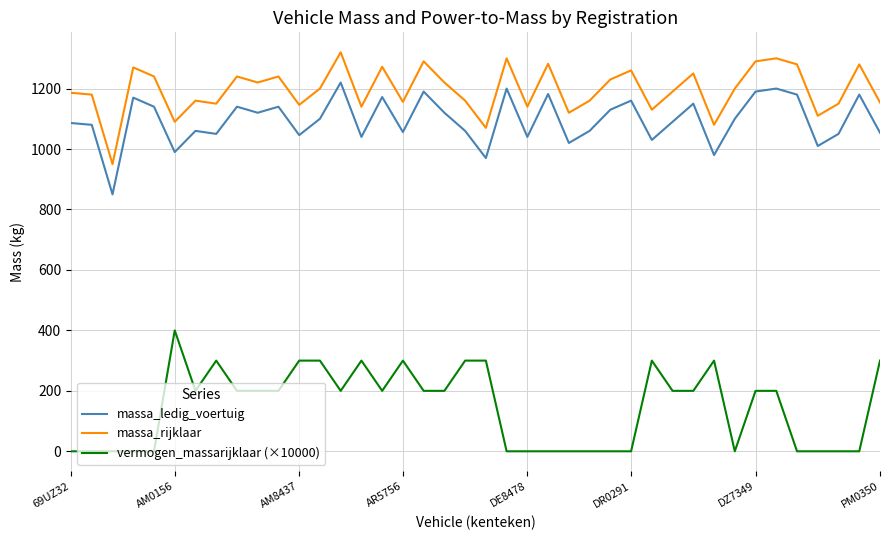

True or false: vermogen_massarijklaar (×10000) and massa_ledig_voertuig cross at least once.

False